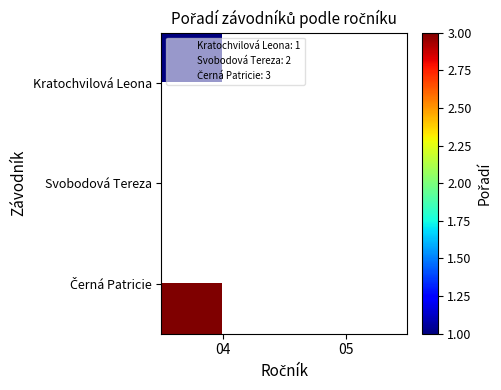

Is the value of Svobodová Tereza at 04 greater than the value of Kratochvilová Leona at 05?

No